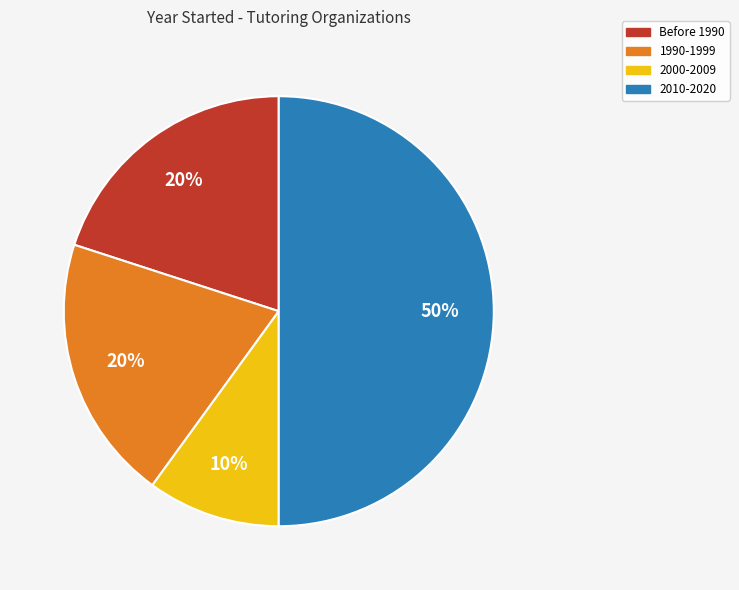

Is 1990-1999 the majority of the pie?

No